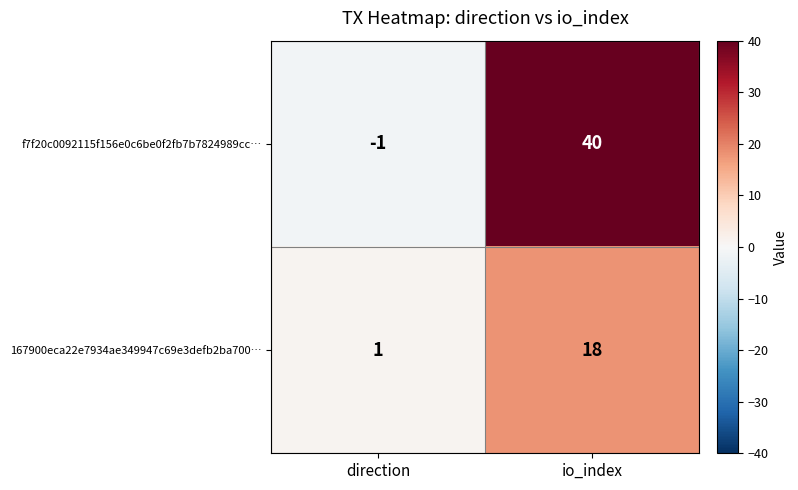

Reading left to right, extract all data points from this chart.

f7f20c0092115f156e0c6be0f2fb7b7824989cc…: -1	40
167900eca22e7934ae349947c69e3defb2ba700…: 1	18